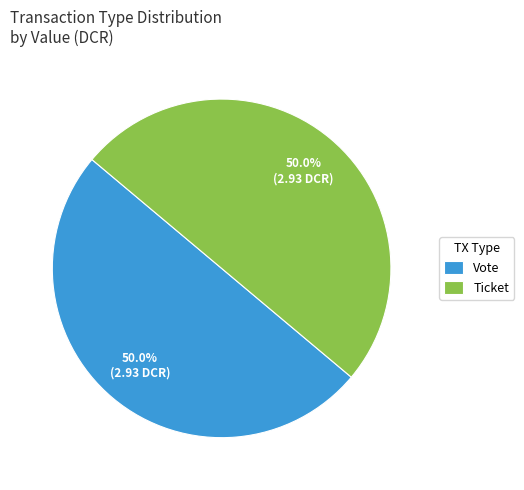

Approximately how many times larger is the value at Vote compared to Ticket?

1.0